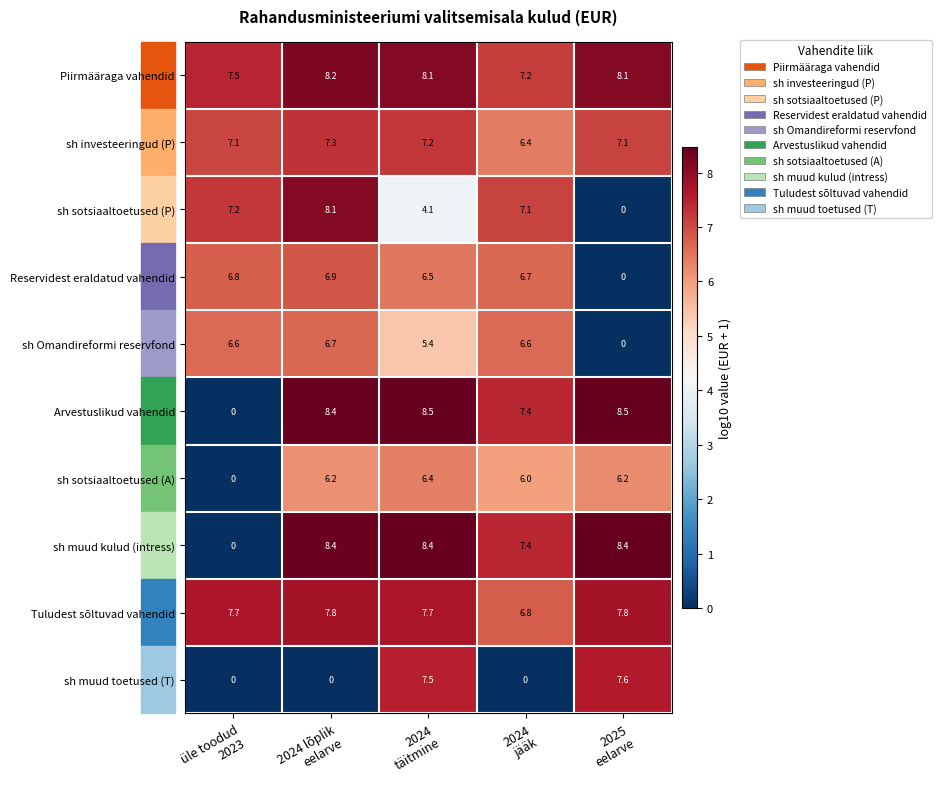

What is the lowest value of the Tuludest sõltuvad vahendid series?

6.8